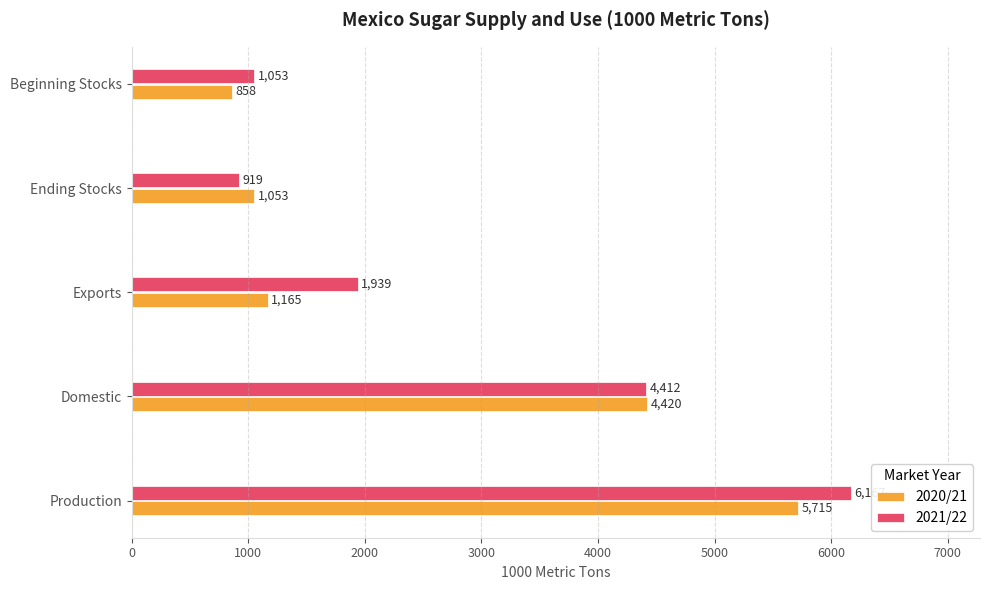

What is the difference between the maximum and second lowest values in the 2020/21 series?

4662